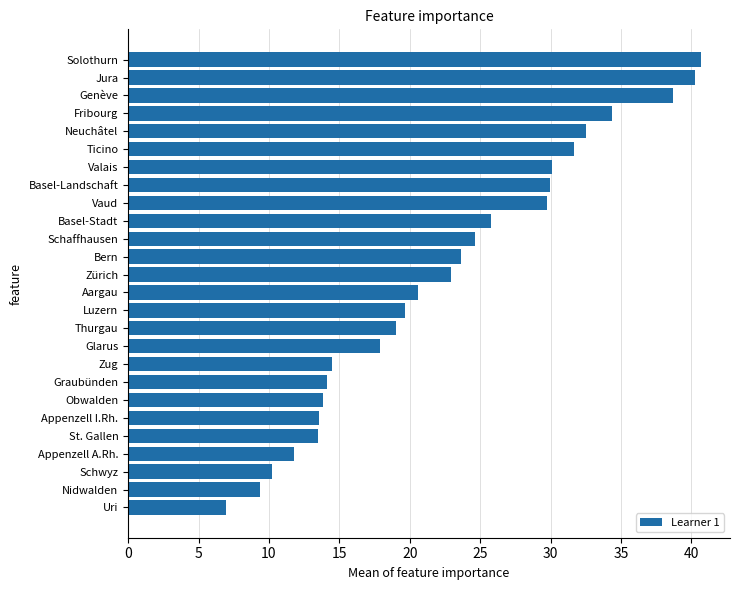

How many bars are there in total?

26